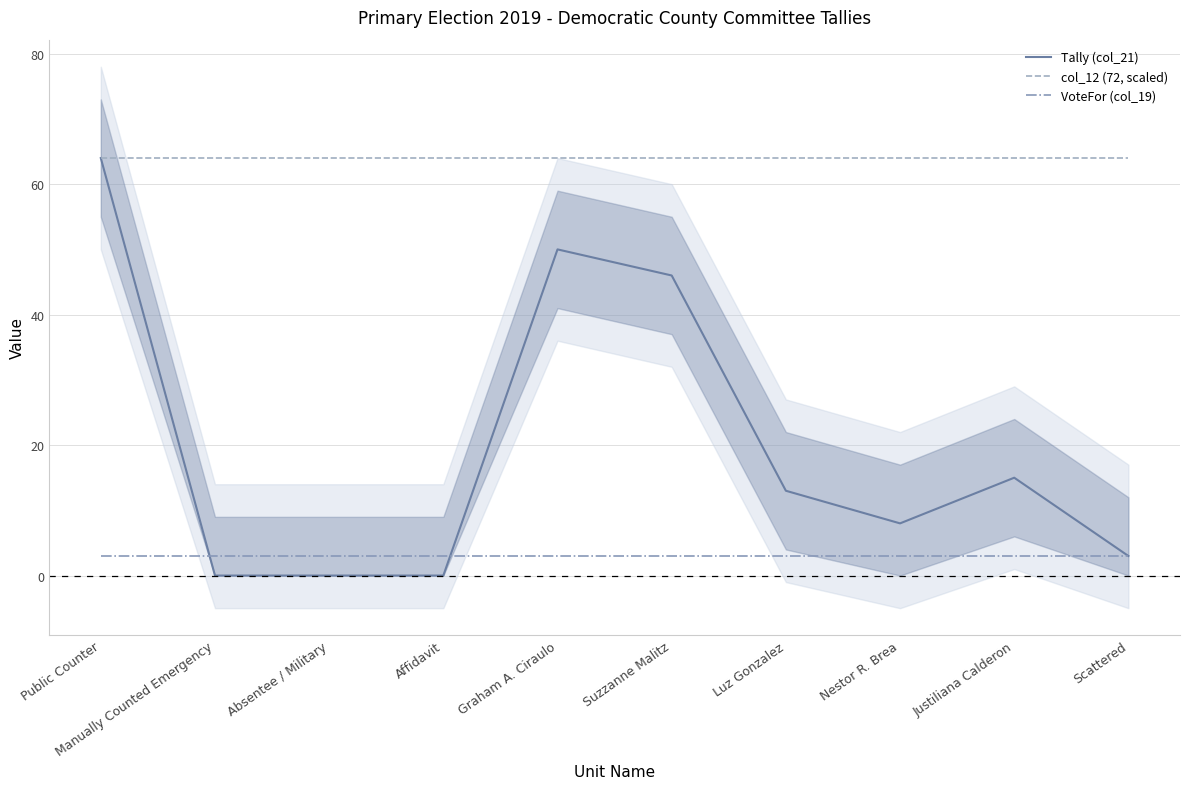

True or false: Tally (col_21) and col_12 (72, scaled) cross at least once.

False